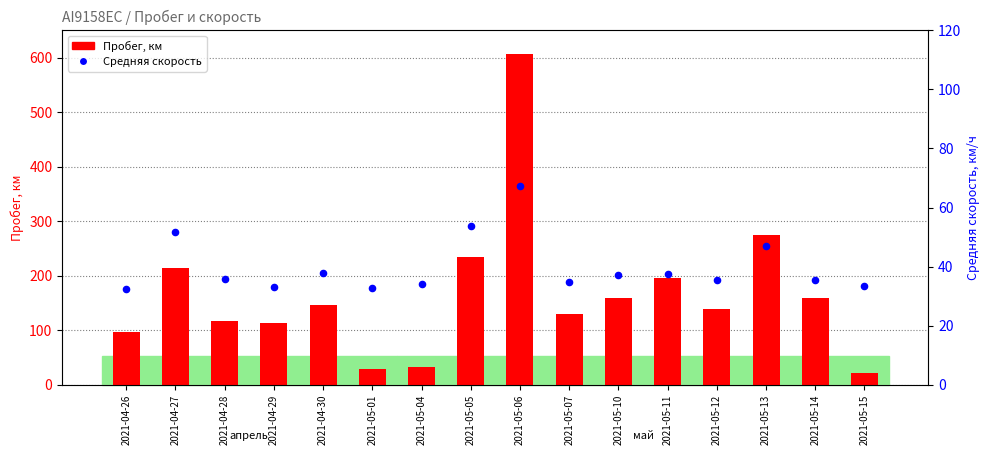

Which series contains the highest Y value?

Пробег, км